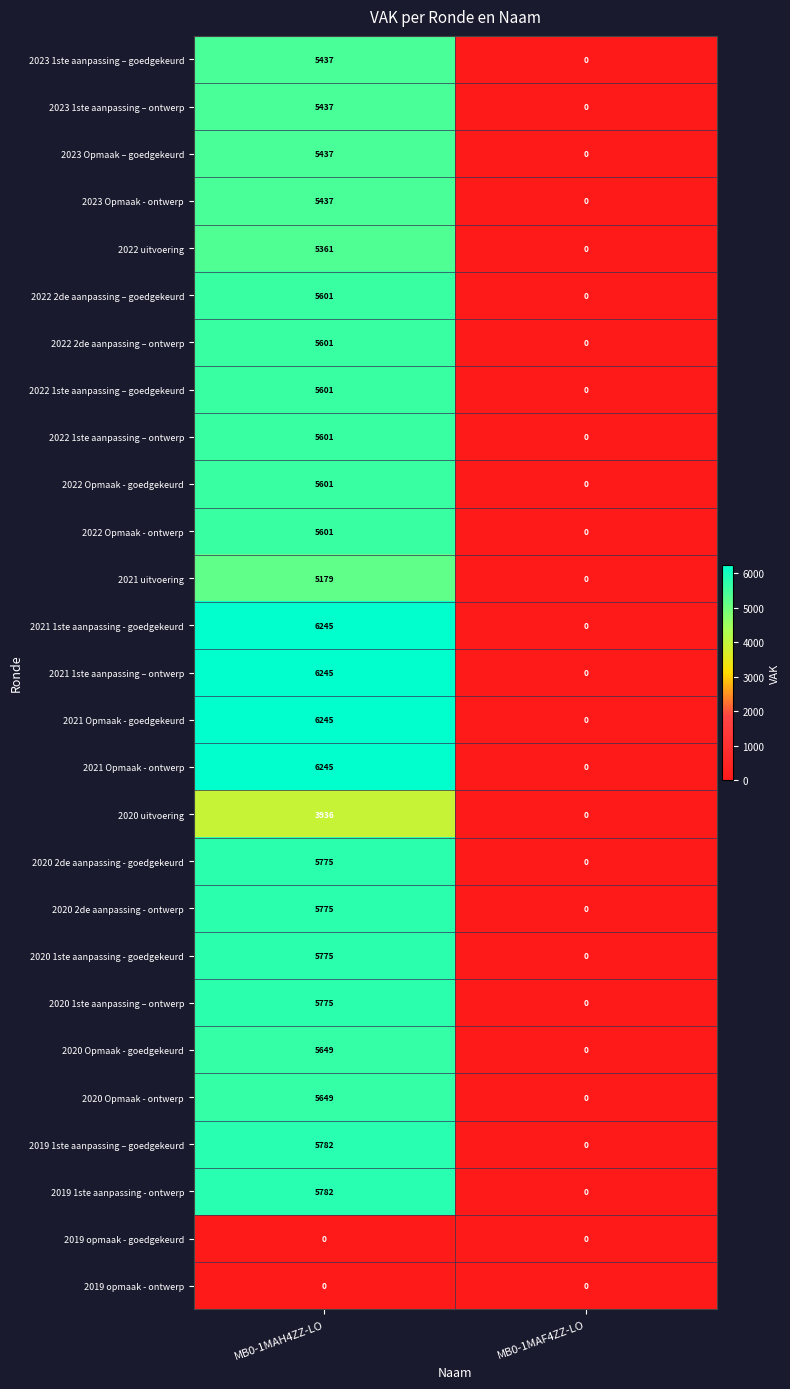

Is the value of 2023 Opmaak – goedgekeurd at MB0-1MAF4ZZ-LO greater than the value of 2020 2de aanpassing - goedgekeurd at MB0-1MAH4ZZ-LO?

No